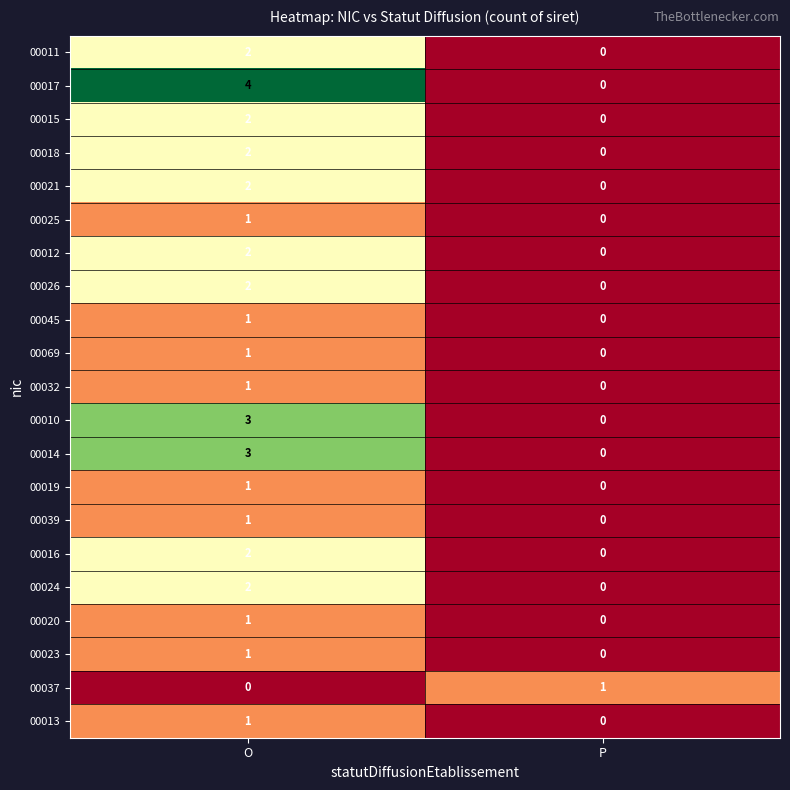

List the labels in order of 00017 value, largest first.

O, P